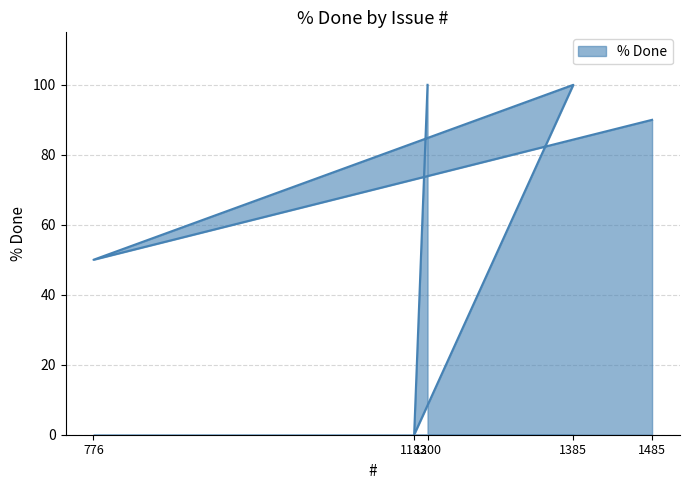

Is it true that the value at 776 is 50?

True